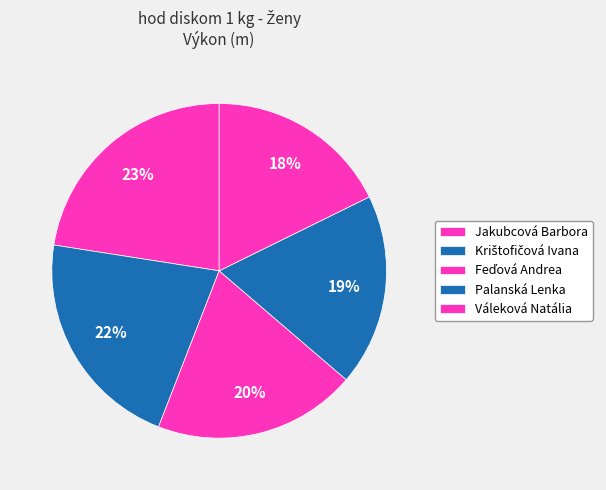

Combined, do Jakubcová Barbora and Palanská Lenka account for over 50%?

No